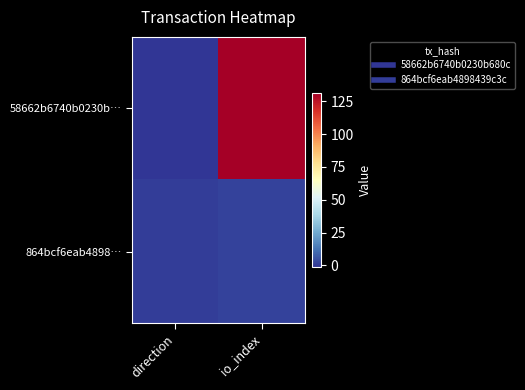

Which category has the highest value across all series?

io_index